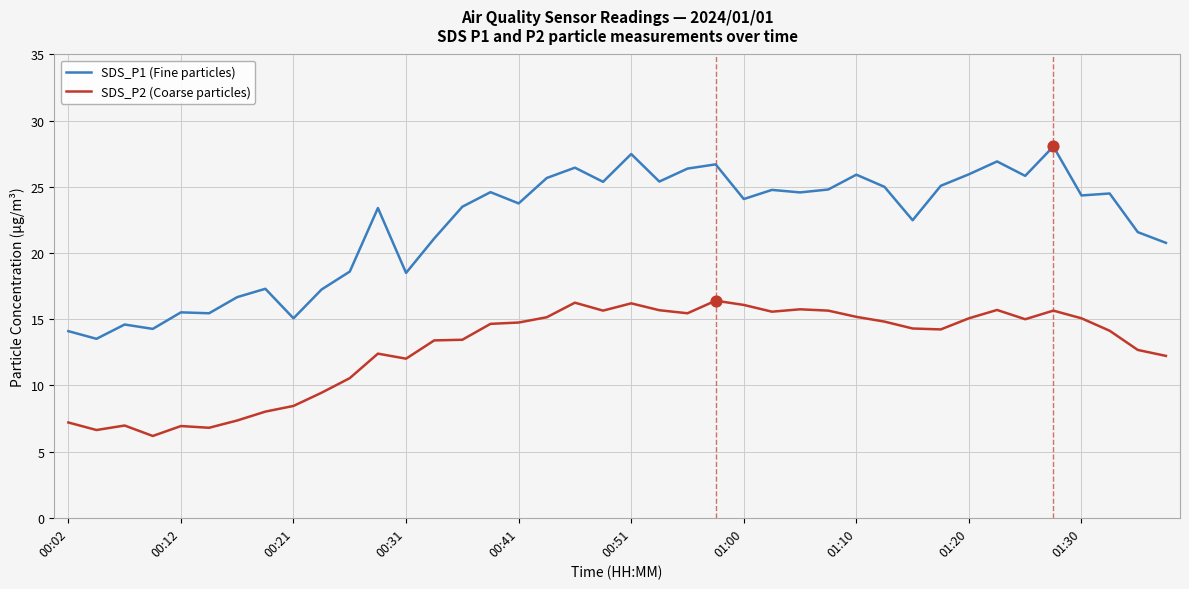

True or false: SDS_P1 (Fine particles) and SDS_P2 (Coarse particles) cross at least once.

False